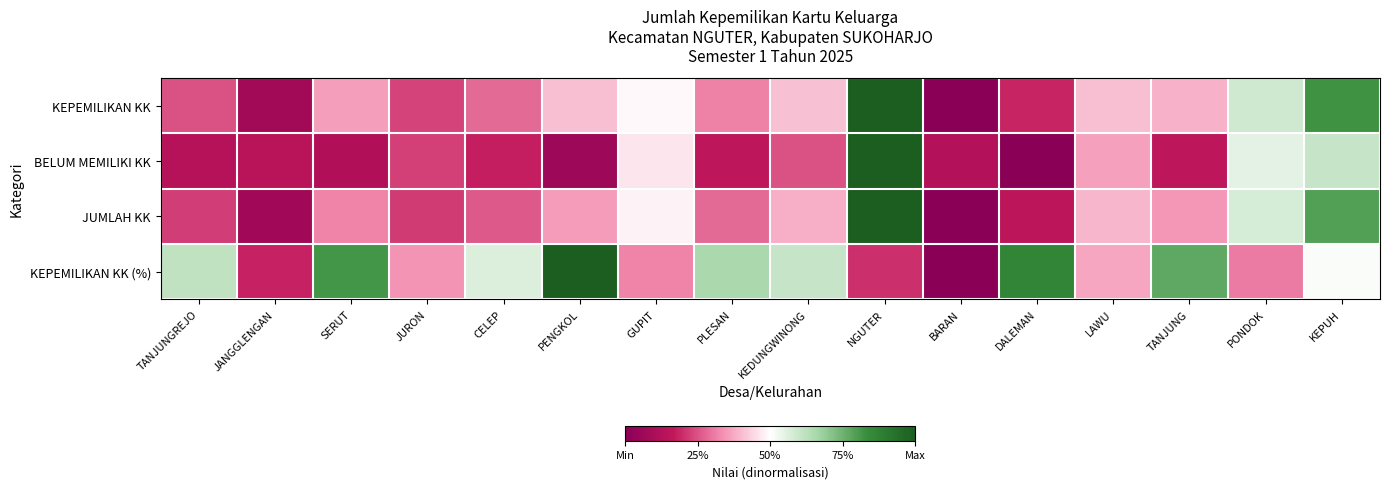

At JANGGLENGAN, list the series in order from largest to smallest.

KEPEMILIKAN KK (%), BELUM MEMILIKI KK, KEPEMILIKAN KK, JUMLAH KK